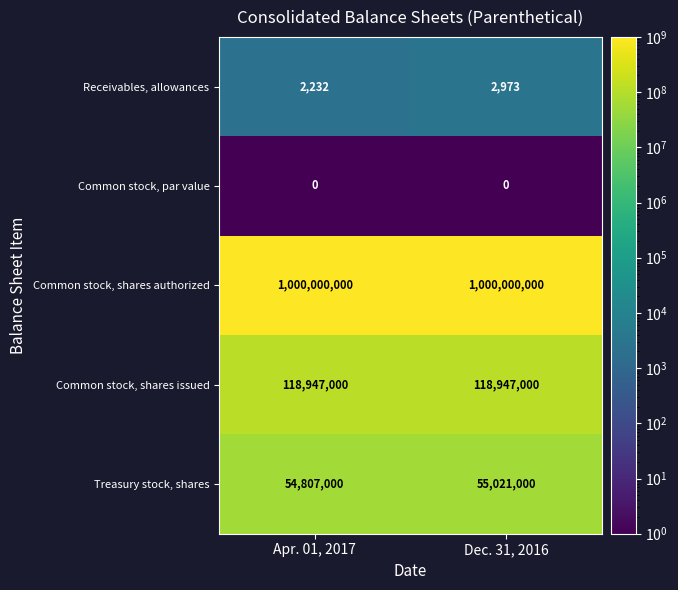

What is the difference between the Receivables, allowances values at Dec. 31, 2016 and Apr. 01, 2017?

741